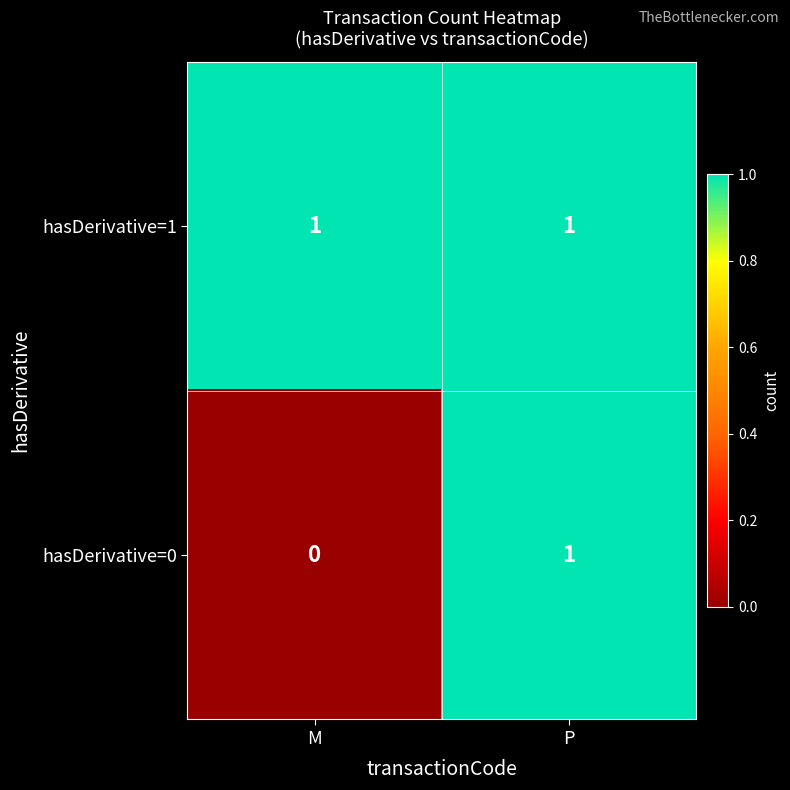

At which category is the sum across all series the highest?

P